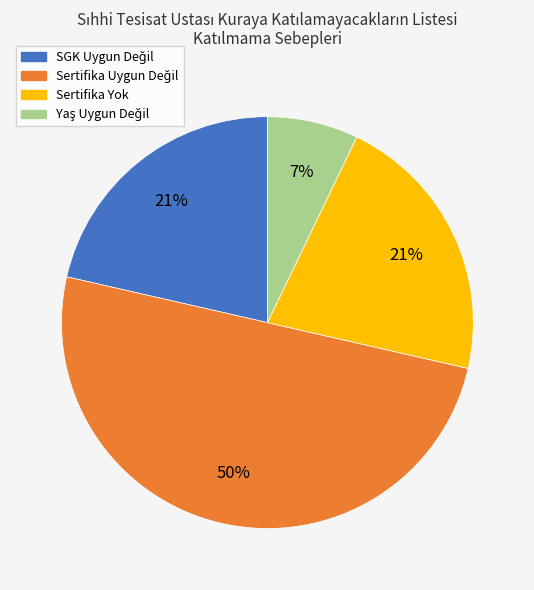

To the nearest percent, what is the average slice percentage?

25%